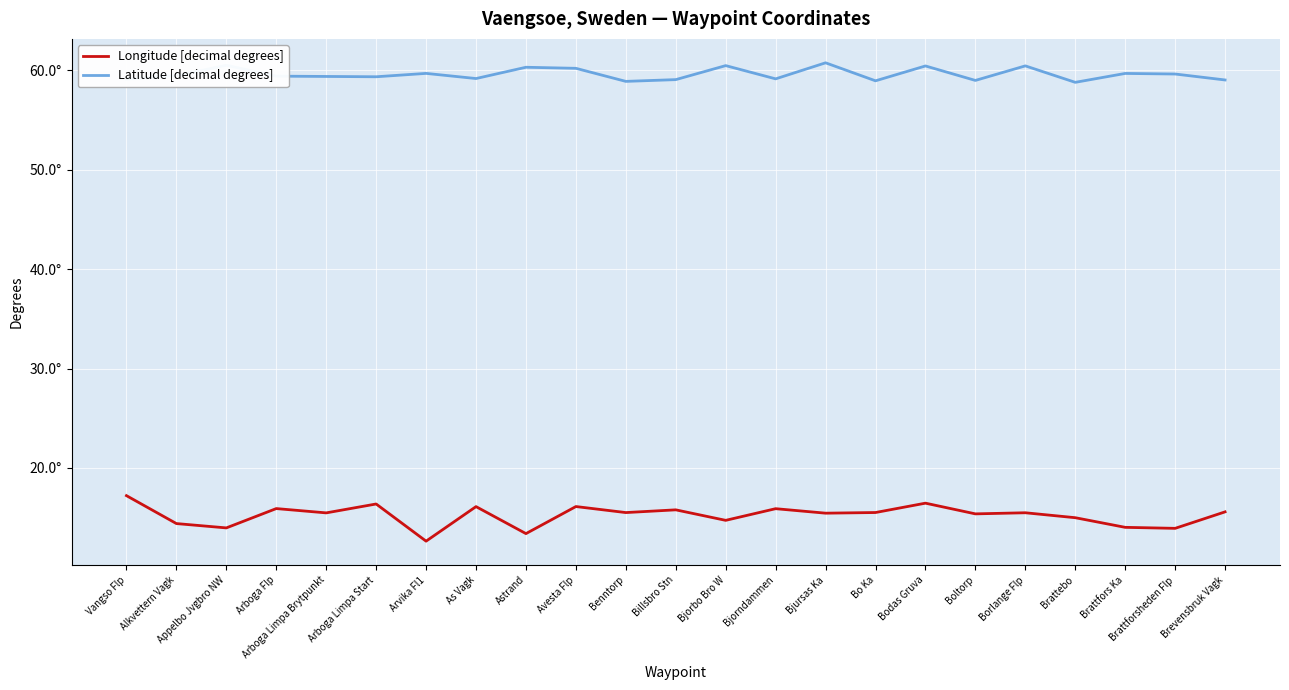

True or false: Longitude [decimal degrees] and Latitude [decimal degrees] intersect in this chart.

False